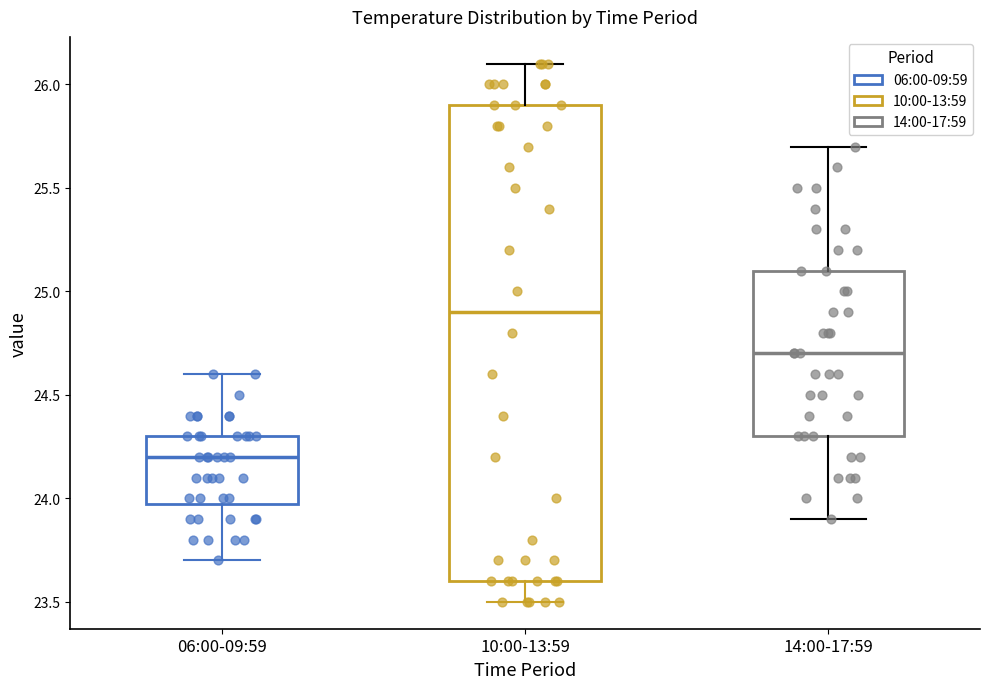

Reading left to right, read every box against the y-axis: the position of its median line, the range the box covers, and the ends of its whiskers. The values are not printed on the chart, so give them approximately, as read against the axis.

06:00-09:59: median 24.2, box 24.0 to 24.3, whiskers 23.7 to 24.6
10:00-13:59: median 24.9, box 23.6 to 25.9, whiskers 23.5 to 26.1
14:00-17:59: median 24.7, box 24.3 to 25.1, whiskers 23.9 to 25.7